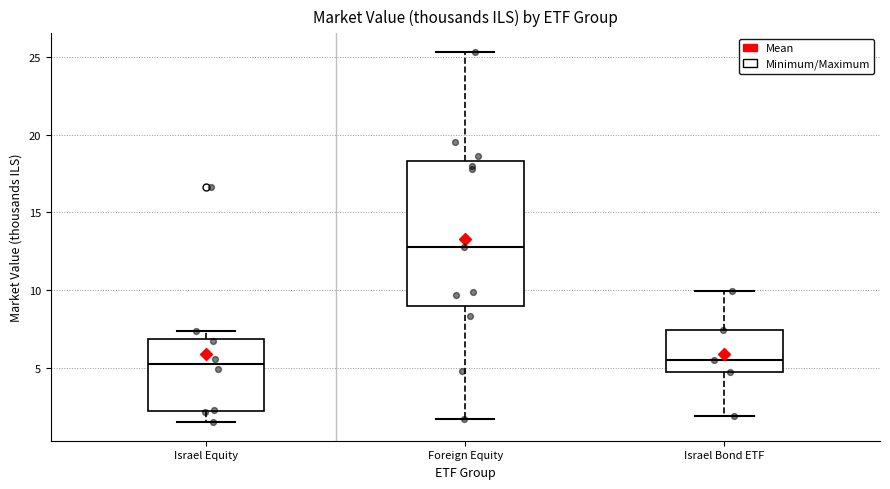

Where does the upper whisker of the box for Israel Bond ETF end on the y-axis? The values are not printed on the chart, so give them approximately, as read against the axis.

10.0